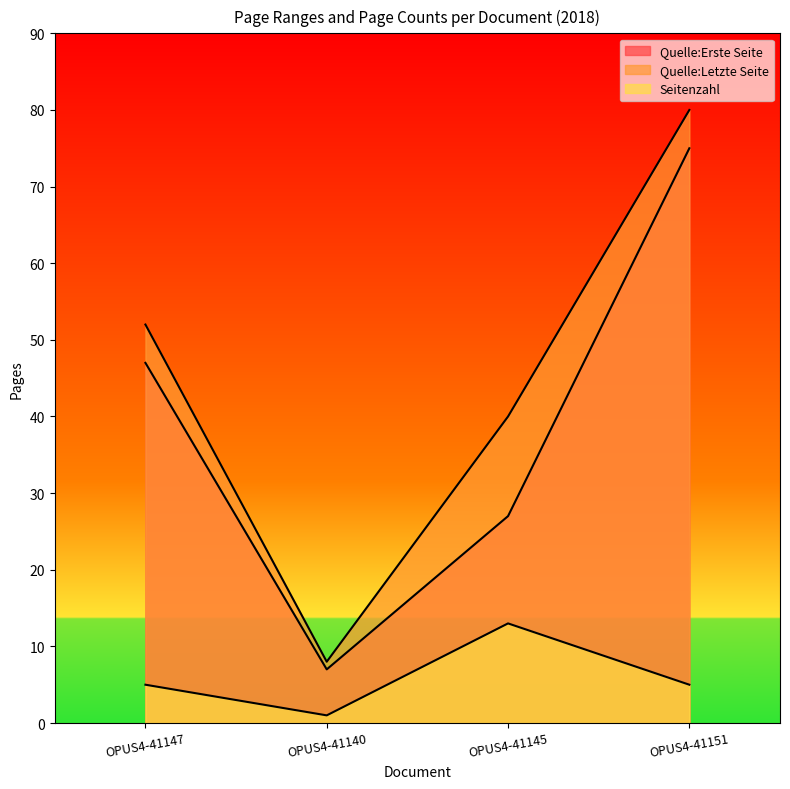

What is the value of the Seitenzahl point at the 2nd from the left?

1